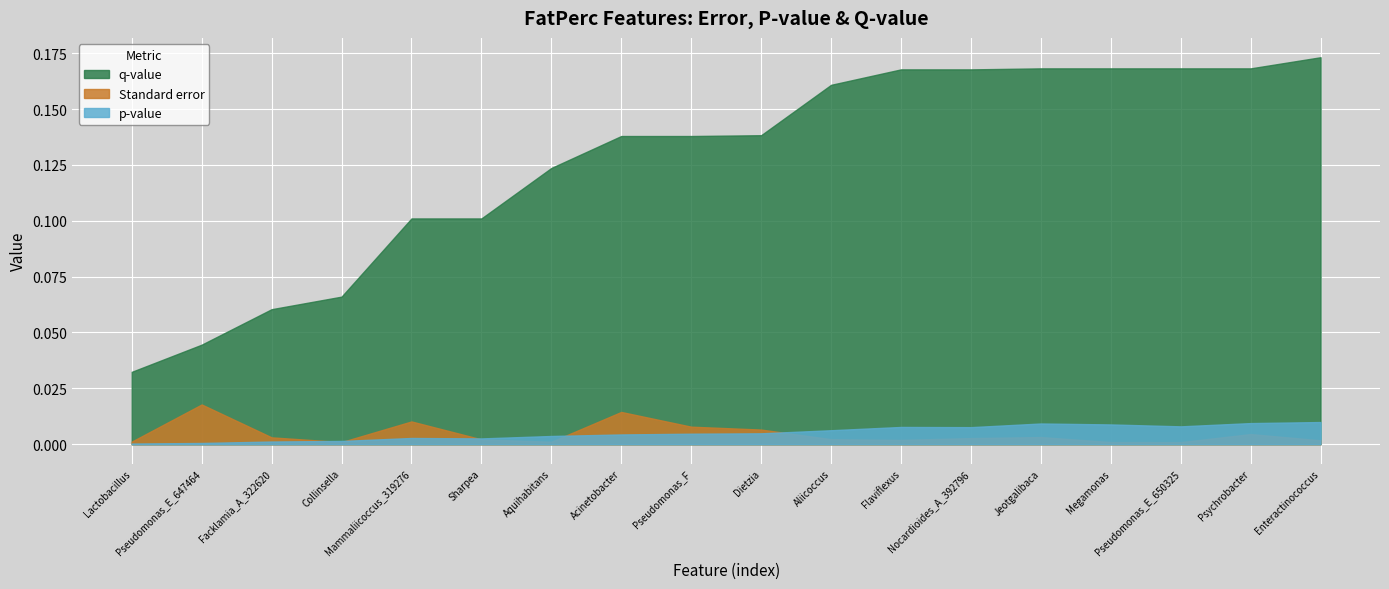

What are all the series names shown in the legend?

q-value, Standard error, p-value